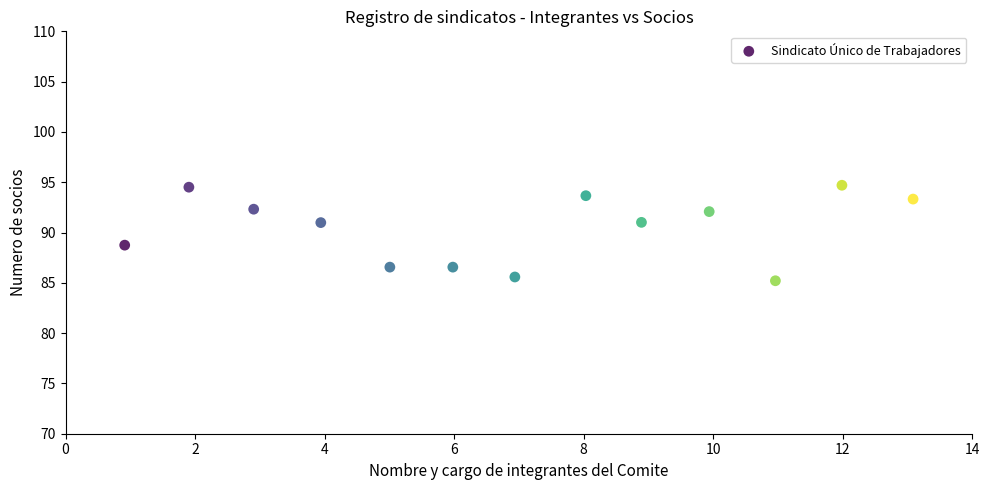

What is the range of X values (max minus min)?

12.2